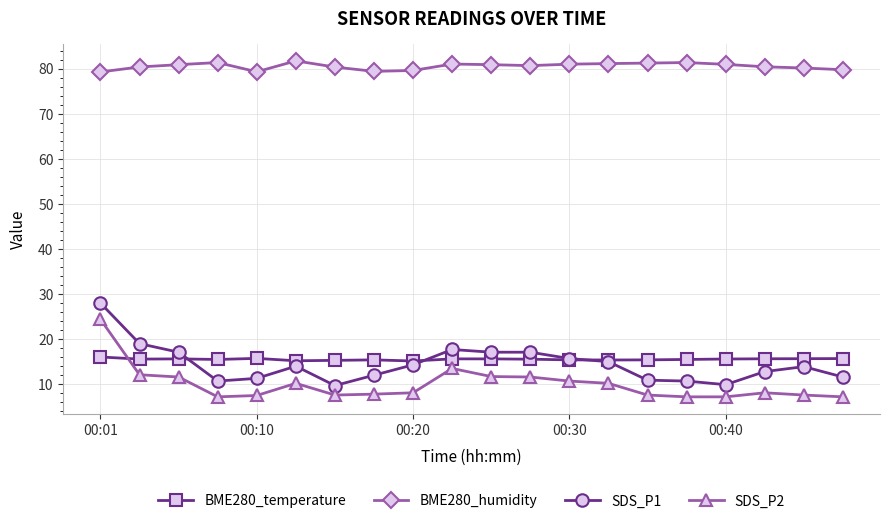

What is the value of the BME280_temperature point at the 13th from the left?

15.4